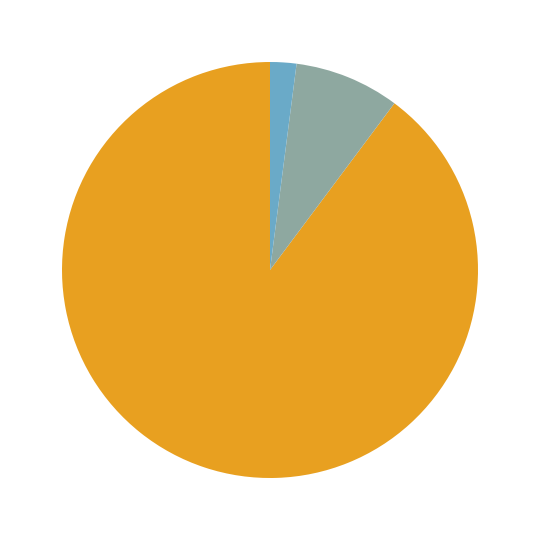

Rank the categories by value from highest to lowest.

LAT, LTU, TUR